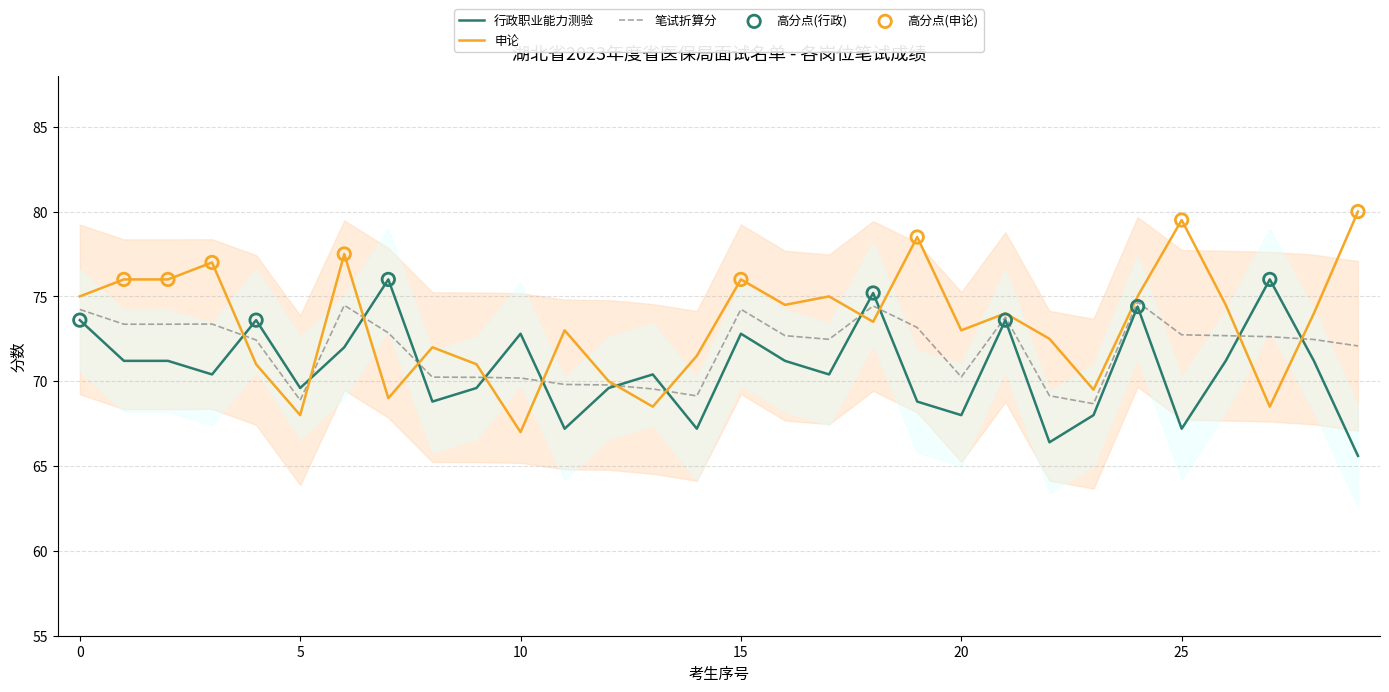

At which category is the sum across all series the highest?

综合业务岗